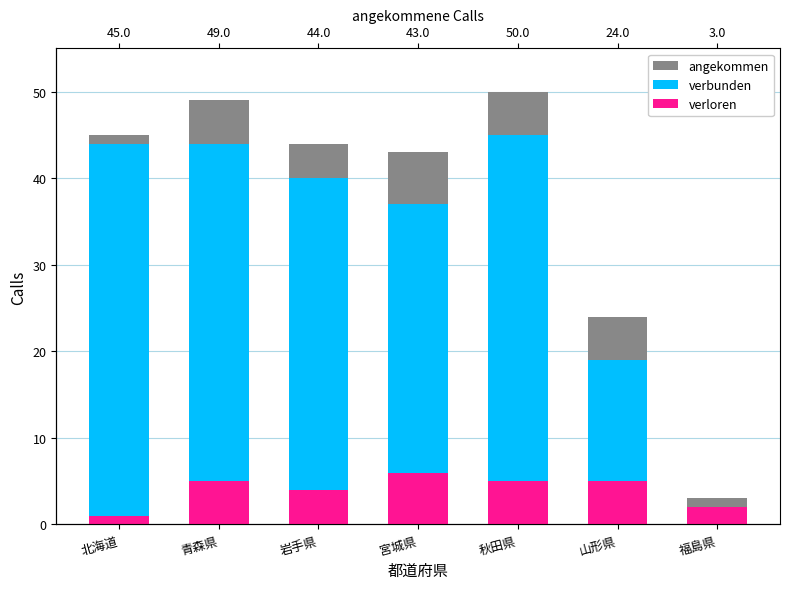

The value of verloren at 青森県 is 8. True or false?

False